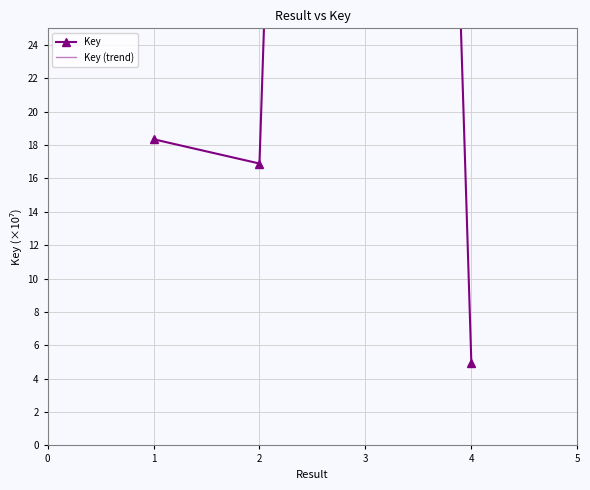

Rank the categories by value from highest to lowest.

3, 1, 2, 4